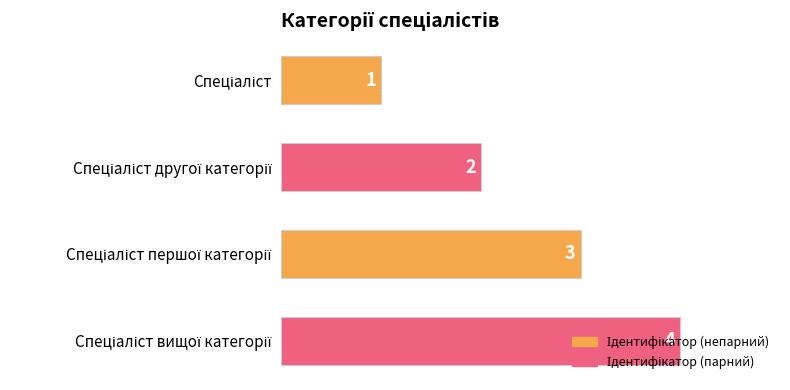

Count the number of categories in the chart.

4